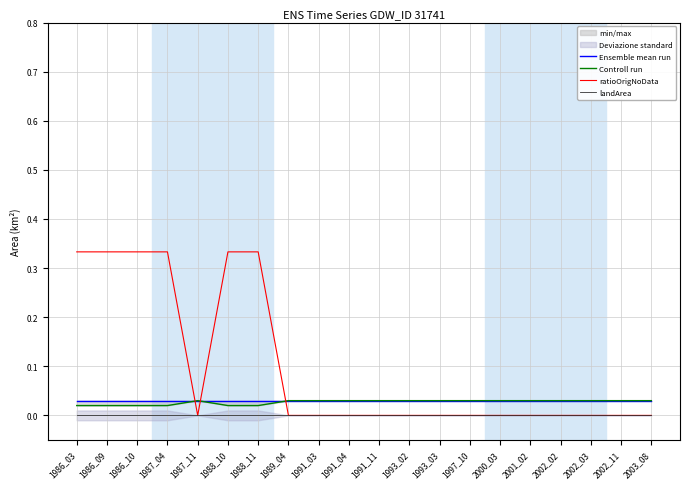

Is it true that landArea equals 0.0 at 1989_04?

True